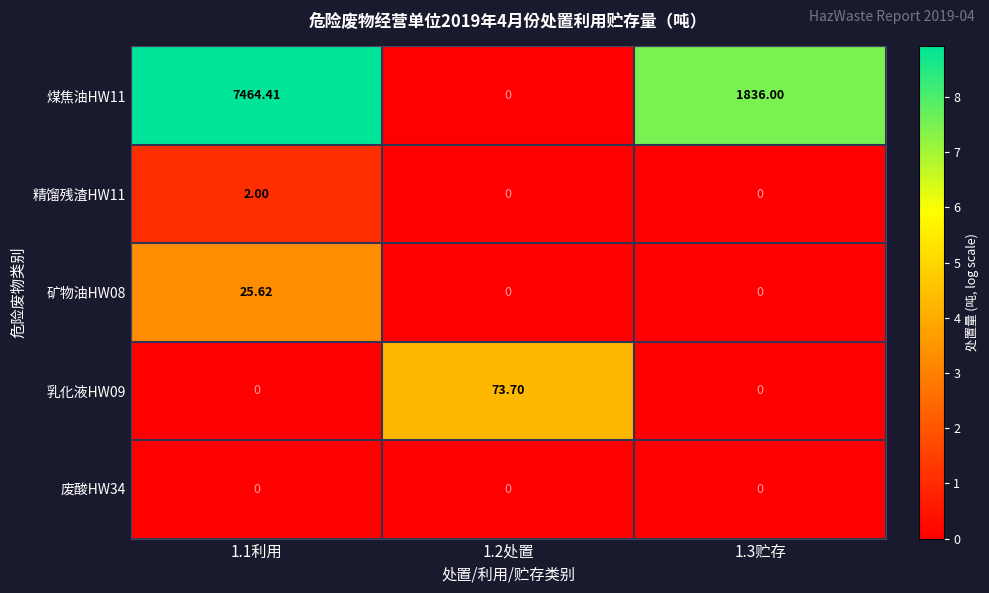

At 1.2处置, list the series in order from smallest to largest.

煤焦油HW11, 精馏残渣HW11, 矿物油HW08, 废酸HW34, 乳化液HW09